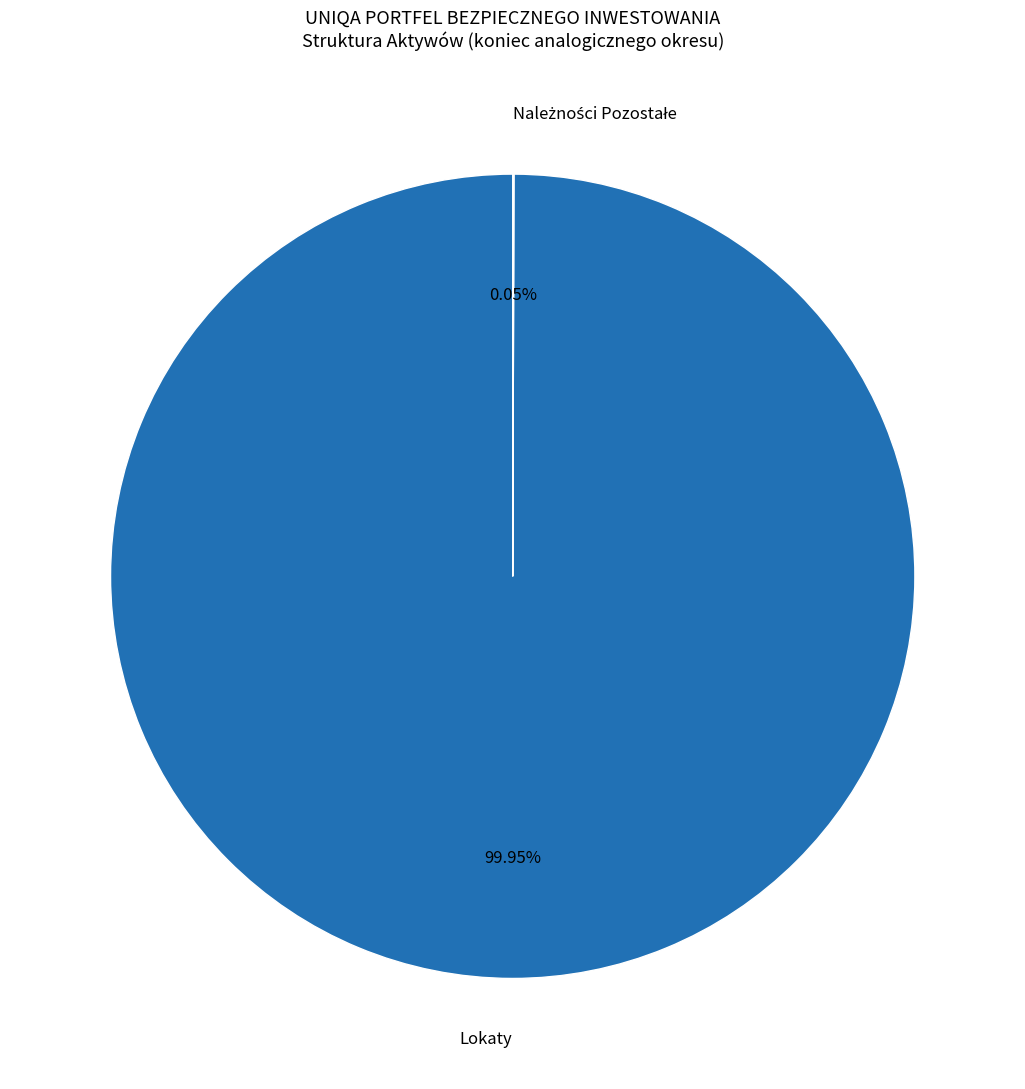

Does any single category account for the majority?

Yes